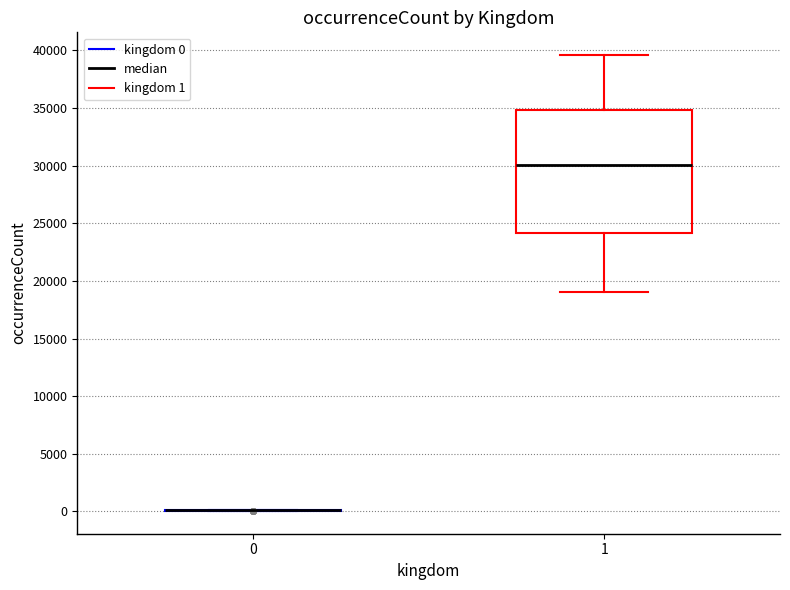

Where is the upper edge of the box at x = 1 on the y-axis? The values are not printed on the chart, so give them approximately, as read against the axis.

35000